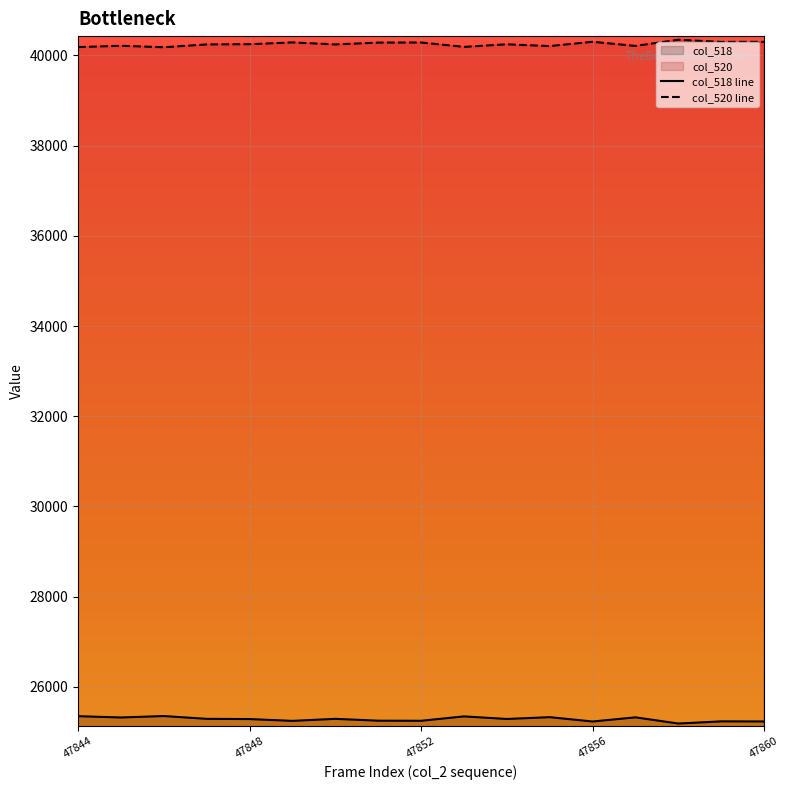

At how many categories does at least one series exceed 36711?

17